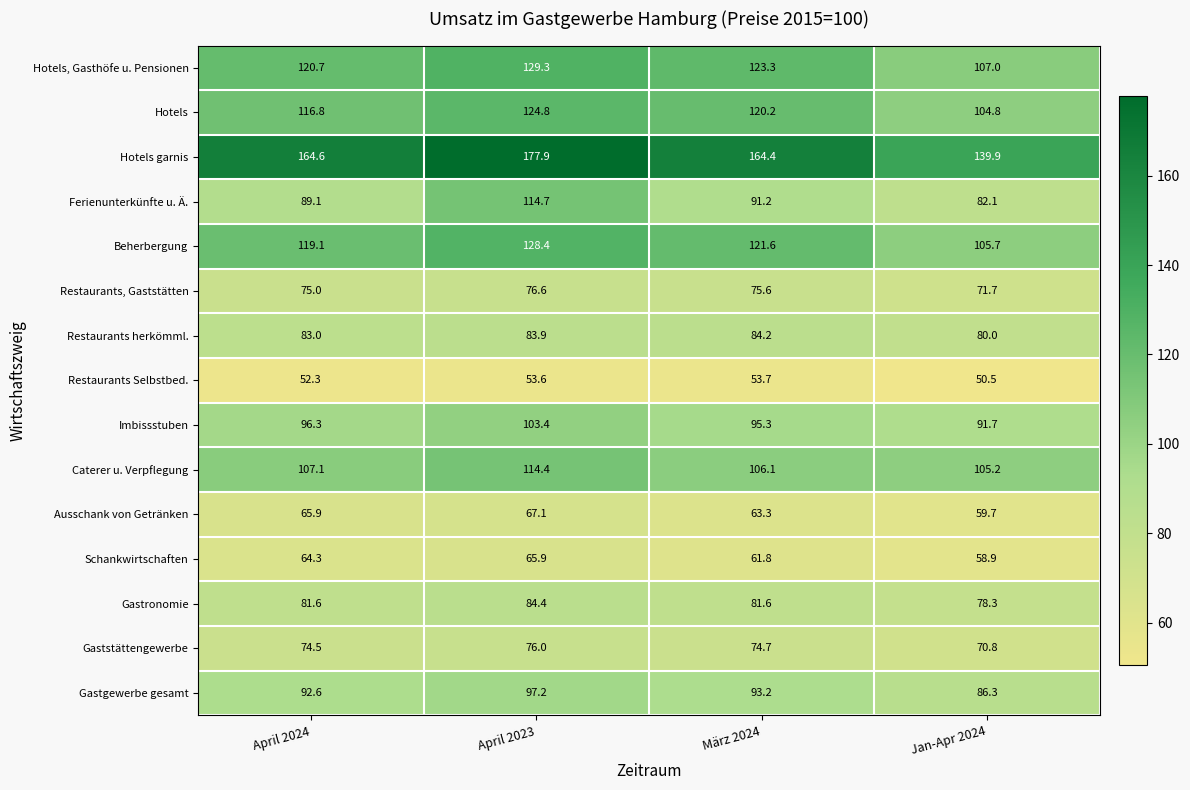

At April 2023, list the series in order from smallest to largest.

Restaurants Selbstbed., Schankwirtschaften, Ausschank von Getränken, Gaststättengewerbe, Restaurants, Gaststätten, Restaurants herkömml., Gastronomie, Gastgewerbe gesamt, Imbissstuben, Caterer u. Verpflegung, Ferienunterkünfte u. Ä., Hotels, Beherbergung, Hotels, Gasthöfe u. Pensionen, Hotels garnis